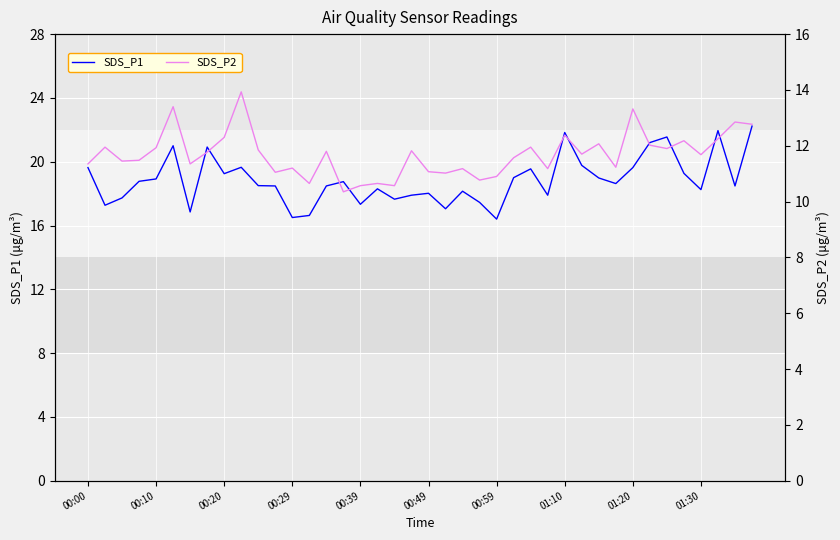

What is the maximum value for SDS_P1?

22.2